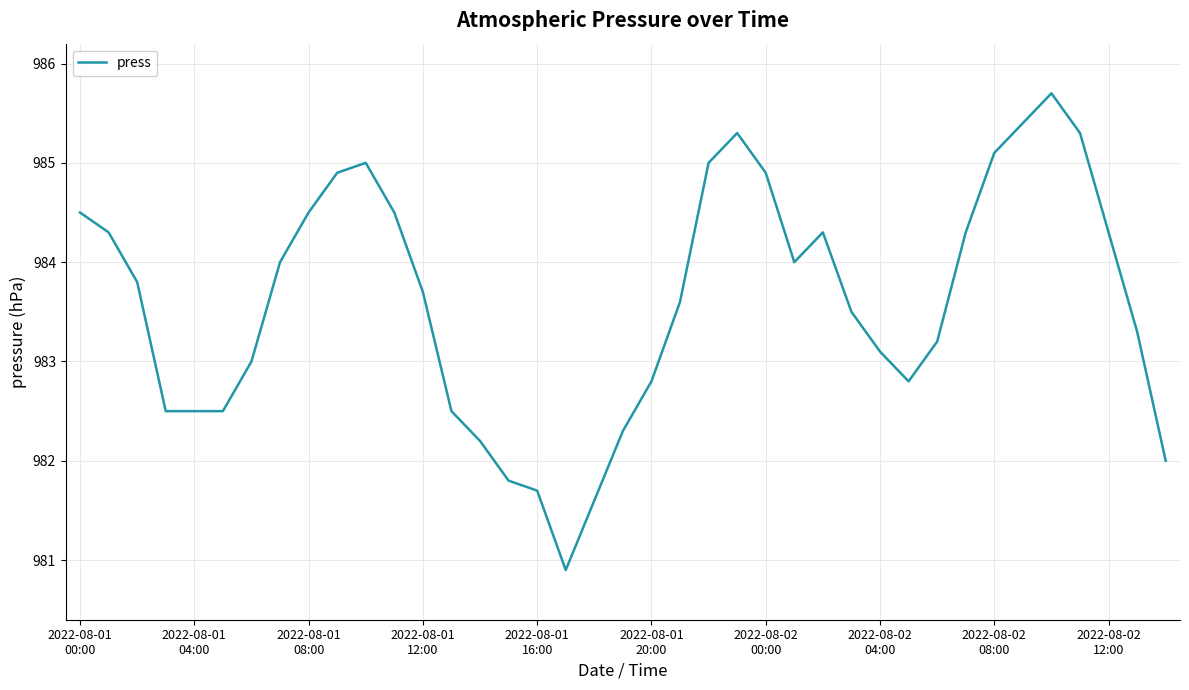

How many lines are shown in the chart?

1